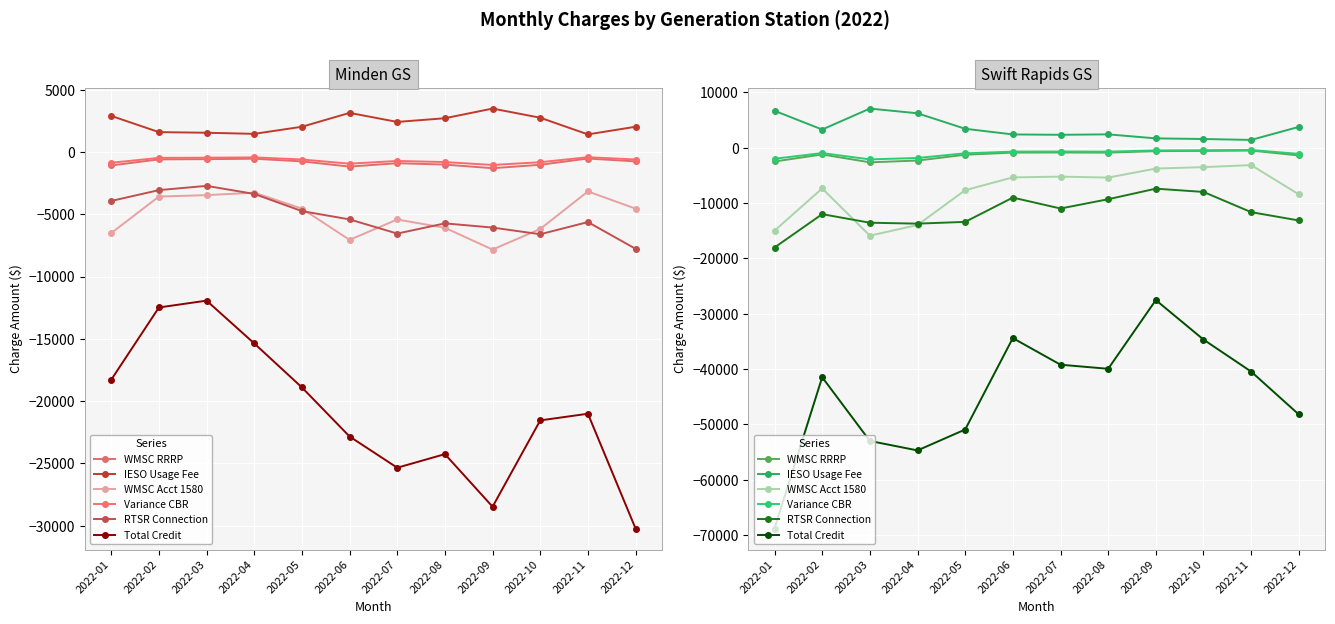

What is the maximum value shown in the chart?

7065.5